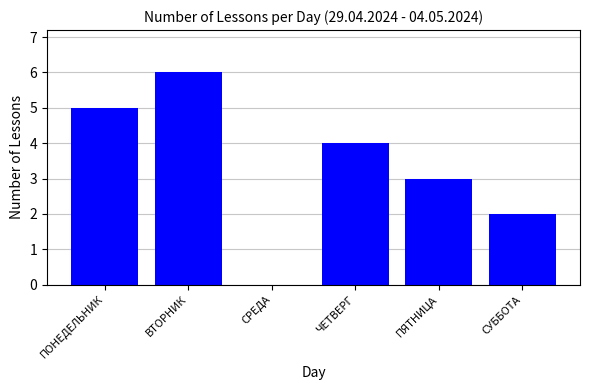

Count the number of data series in this chart.

1